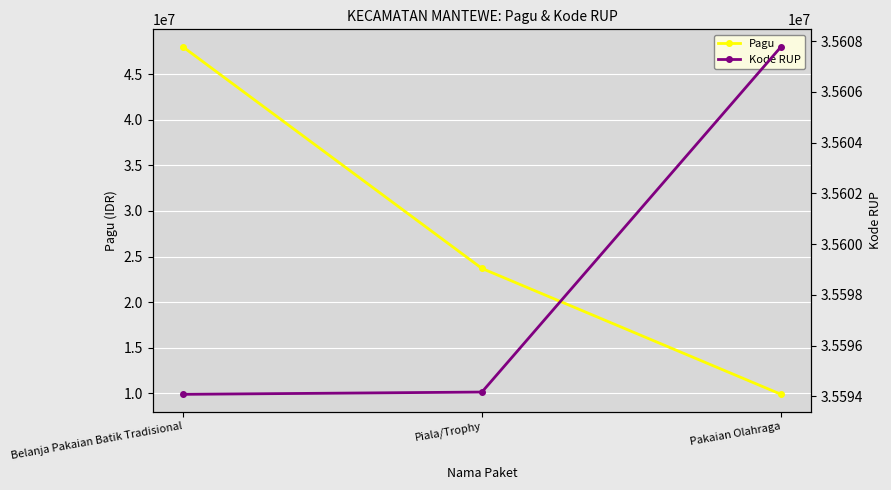

Rank the series at Piala/Trophy from lowest to highest value.

Pagu, Kode RUP